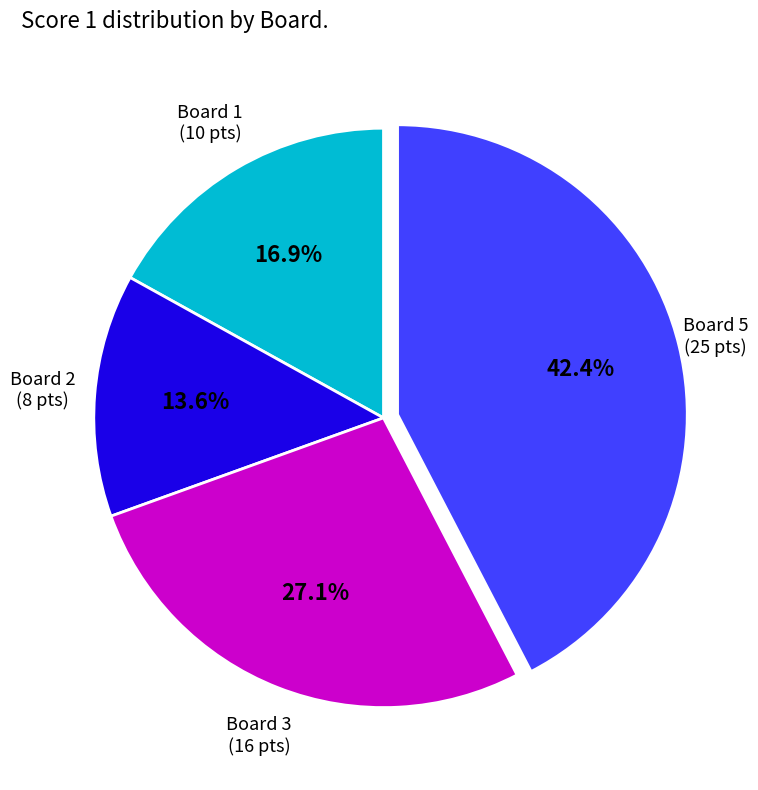

Is there a majority slice in this chart?

No